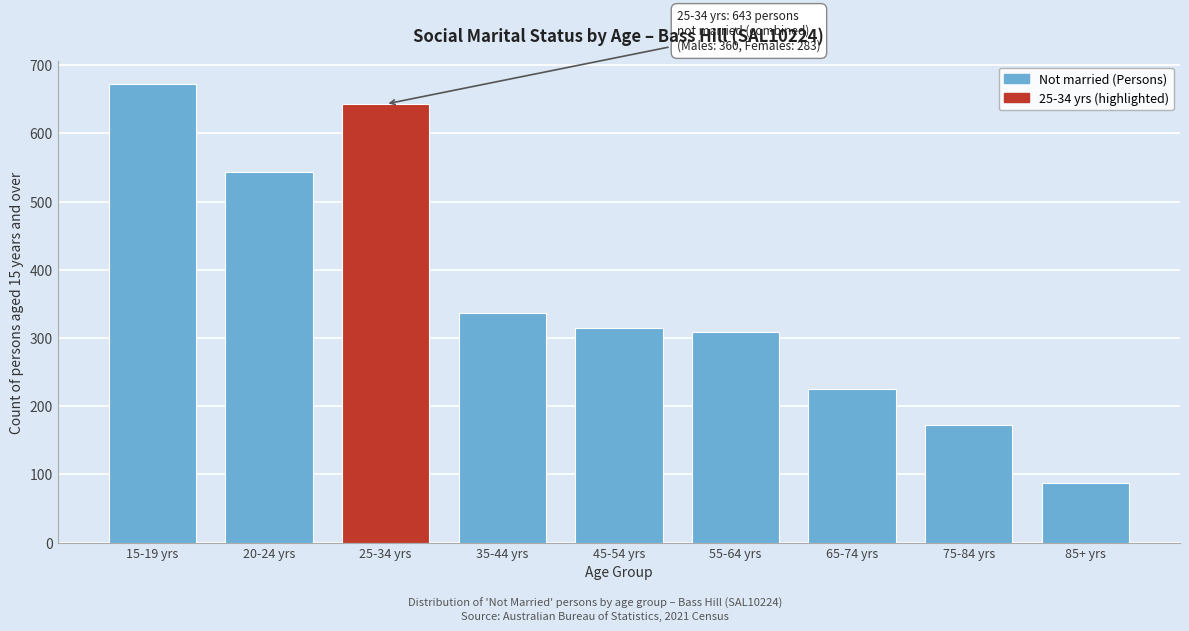

Reading left to right, transcribe all the data shown in this chart.

672	544	643	336	315	309	225	172	87